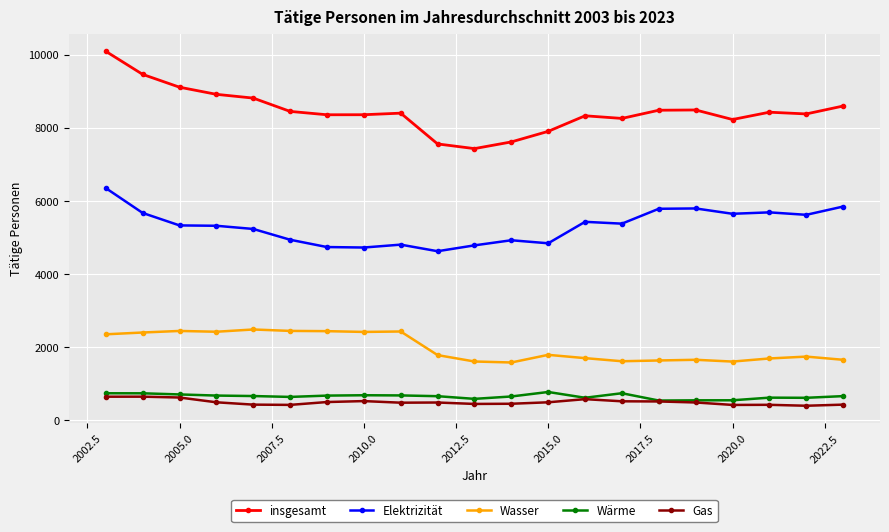

What is the smallest value displayed?

399.4